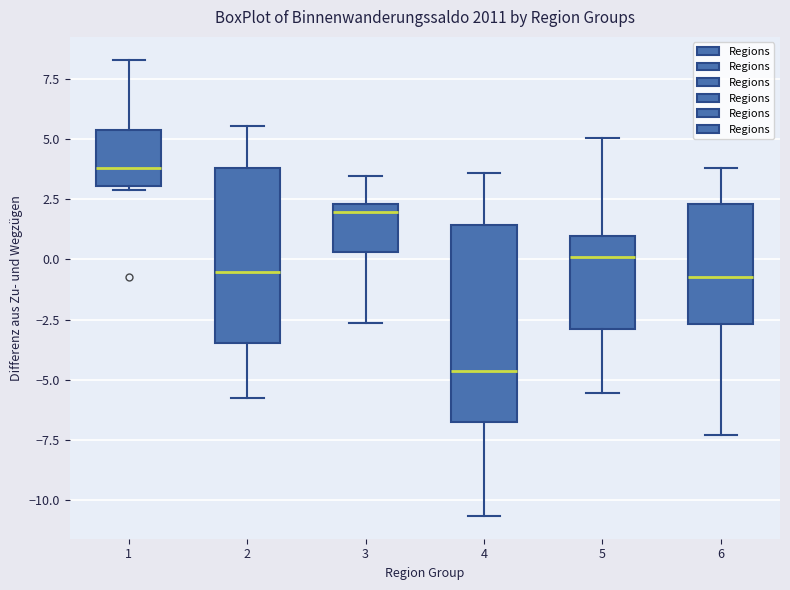

Which box's median line is the lowest?

4